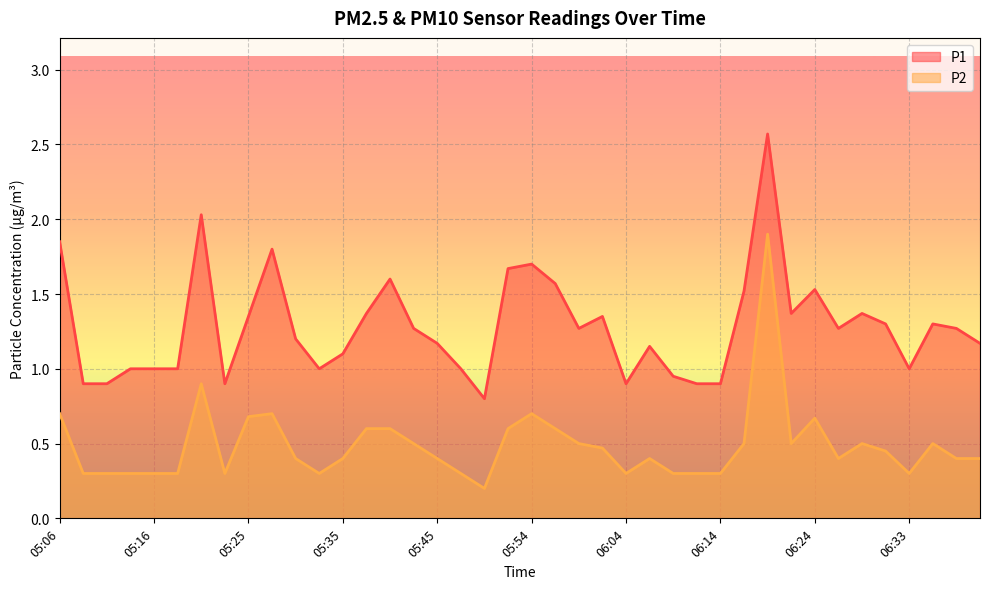

In P2, how many points are higher than both neighbors (excluding endpoints)?

8